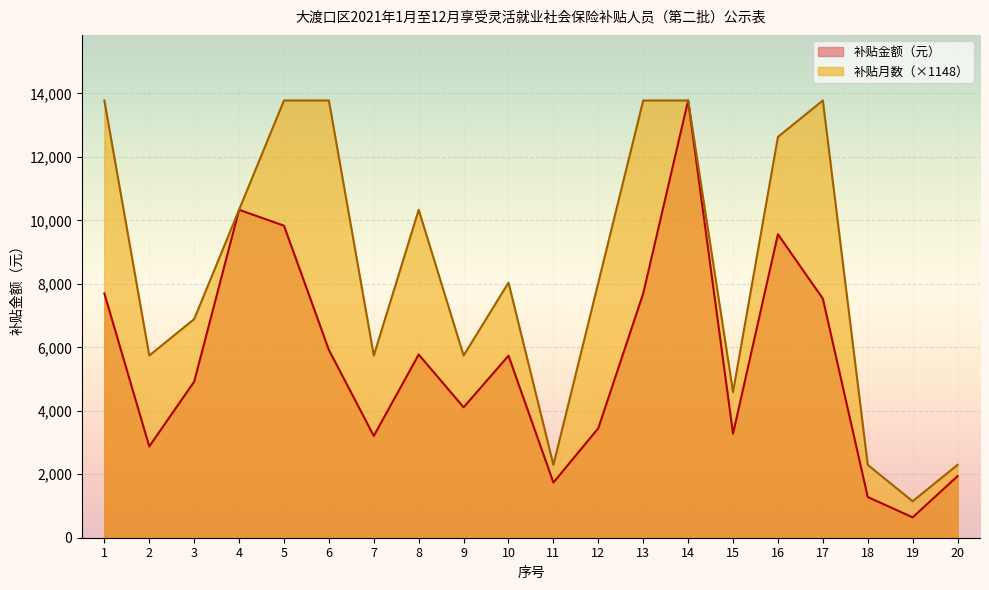

At which label is 补贴金额（元） closest to 7210?

17